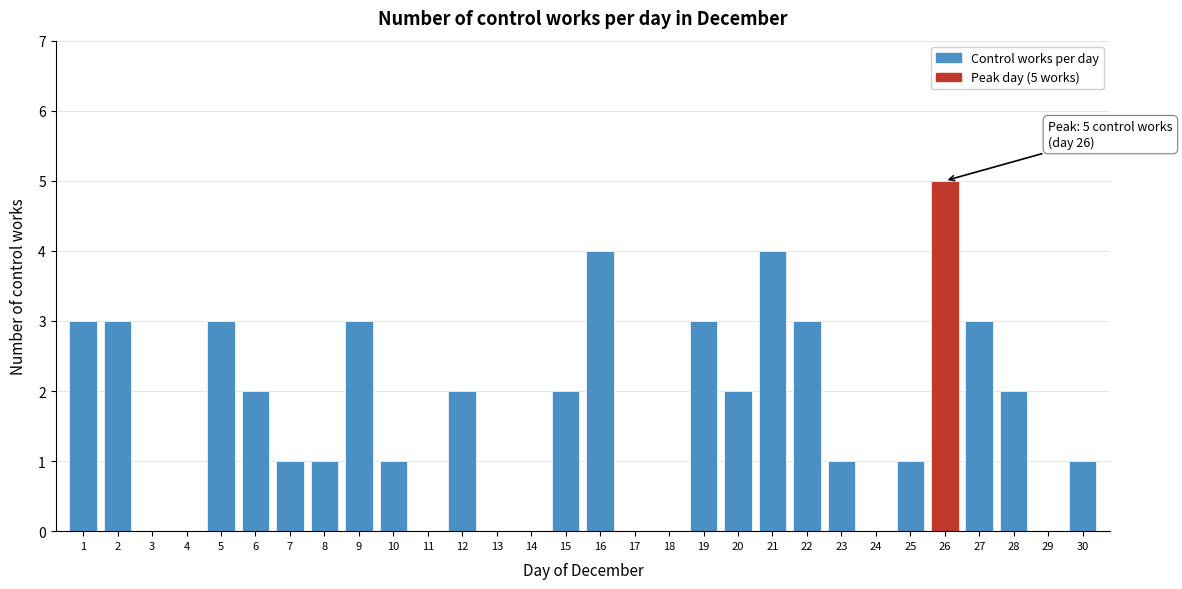

Reading right to left, extract all data points from this chart.

30=1	29=0	28=2	27=3	26=5	25=1	24=0	23=1	22=3	21=4	20=2	19=3	18=0	17=0	16=4	15=2	14=0	13=0	12=2	11=0	10=1	9=3	8=1	7=1	6=2	5=3	4=0	3=0	2=3	1=3